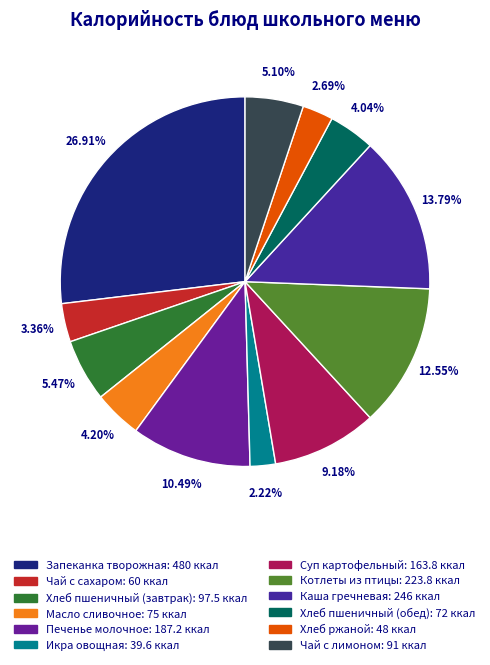

Does any single category account for the majority?

No